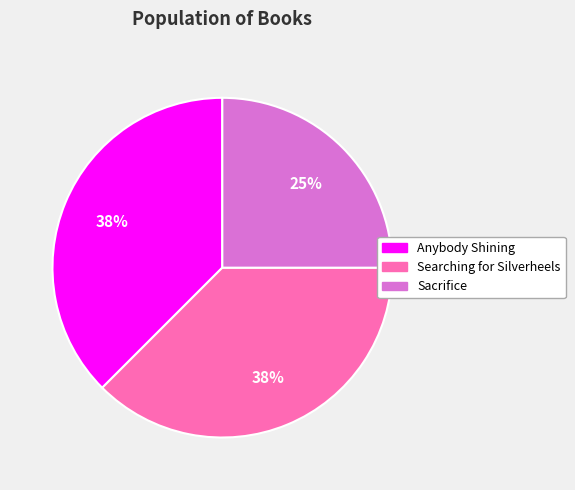

Which has a higher value, Searching for Silverheels or Sacrifice?

Searching for Silverheels